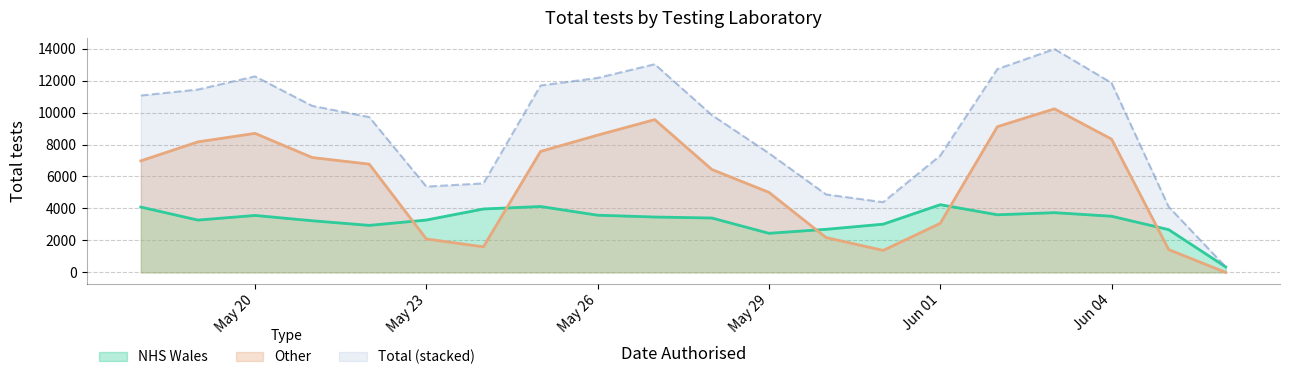

Rank the series by their maximum value, from lowest to highest.

NHS Wales, Other